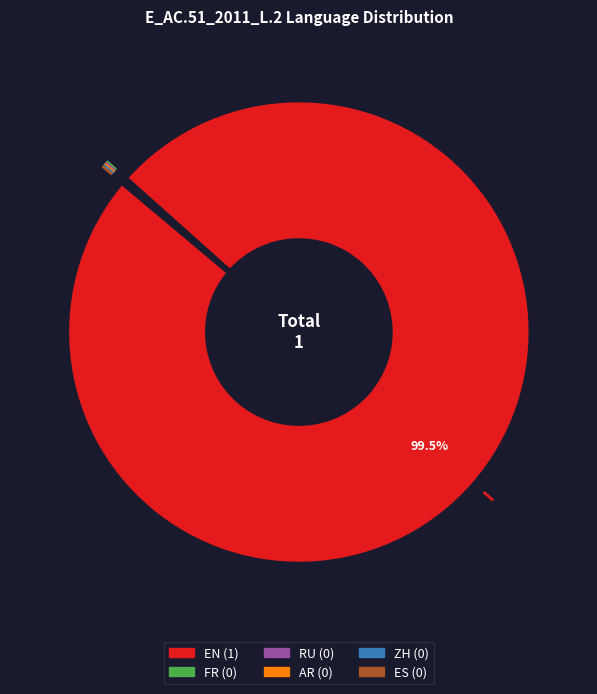

Does EN represent more than half of the total?

Yes